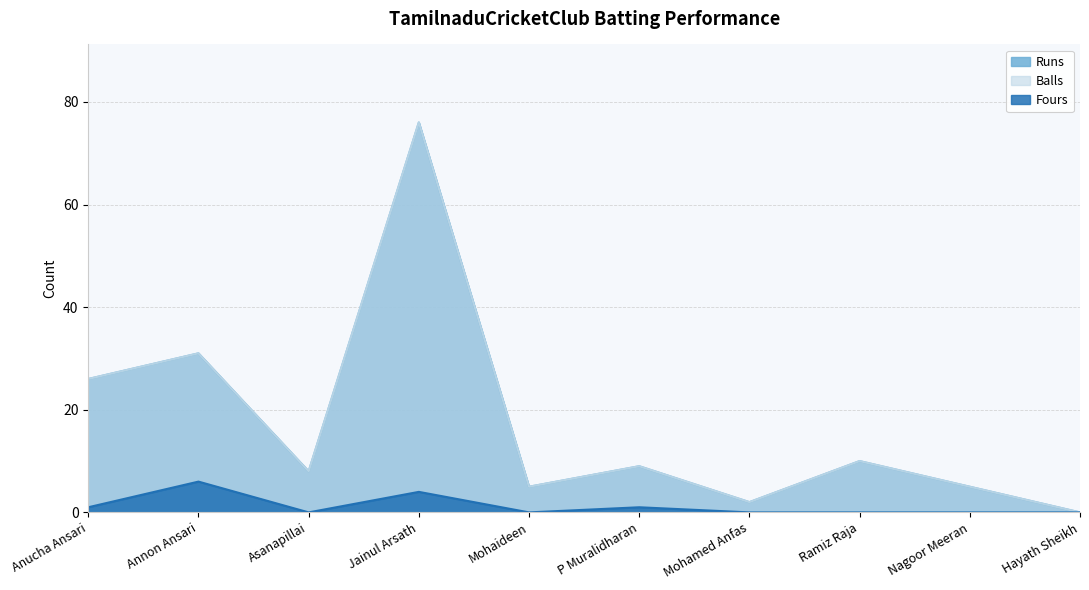

Where is the first local minimum for Fours?

Asanapillai